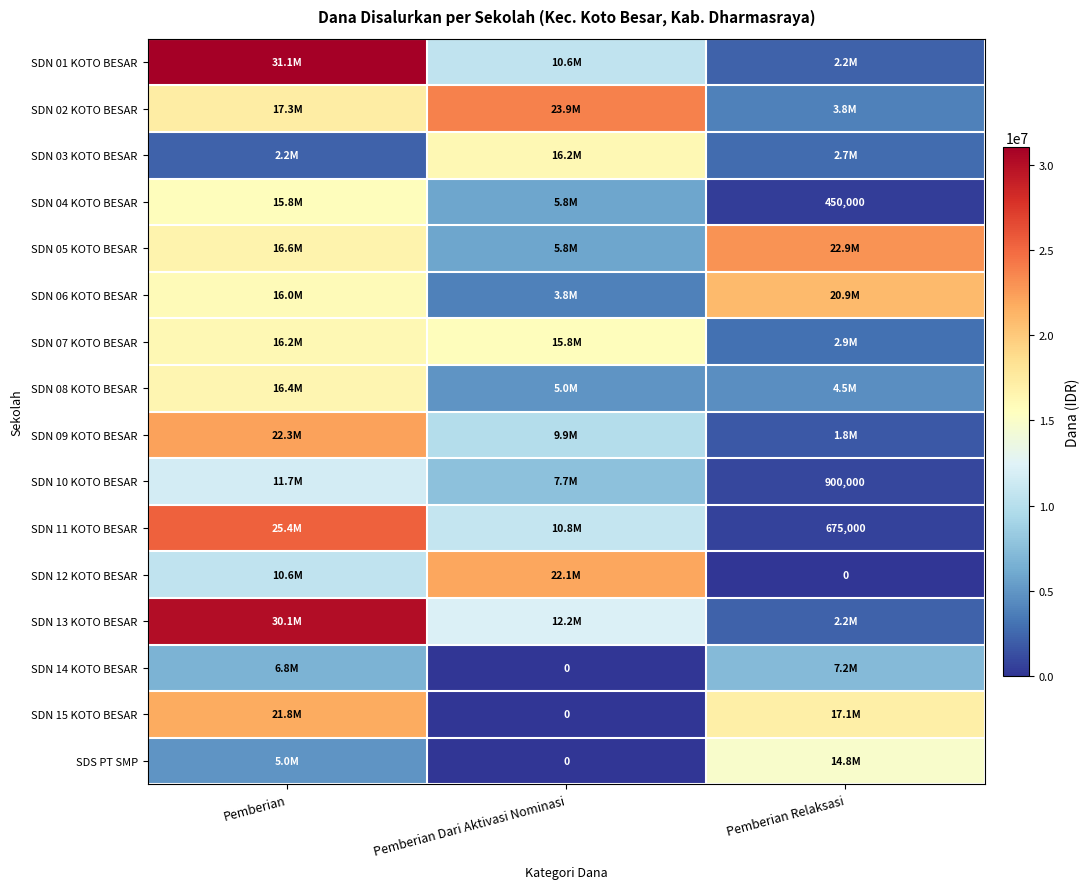

What is the spread (max minus min) of values at Pemberian?

28800000